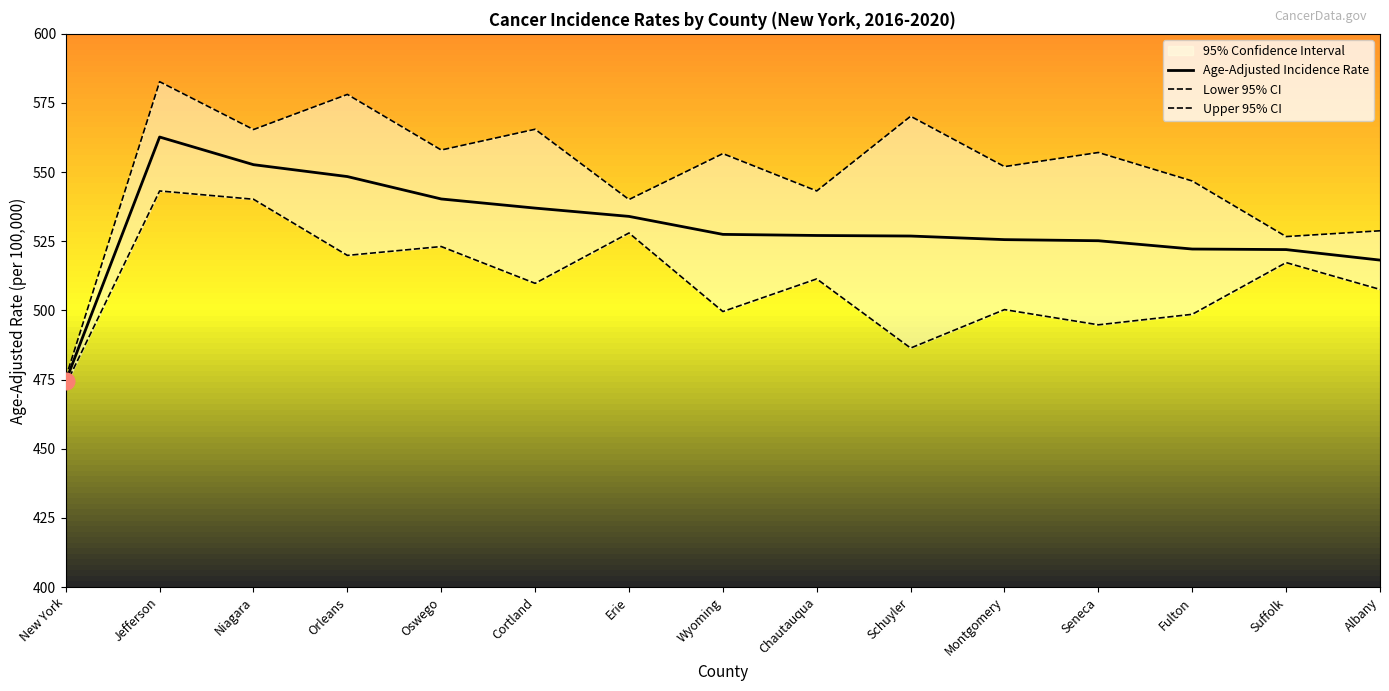

Rank the series by their maximum value, from lowest to highest.

Lower 95% CI, Age-Adjusted Incidence Rate, Upper 95% CI